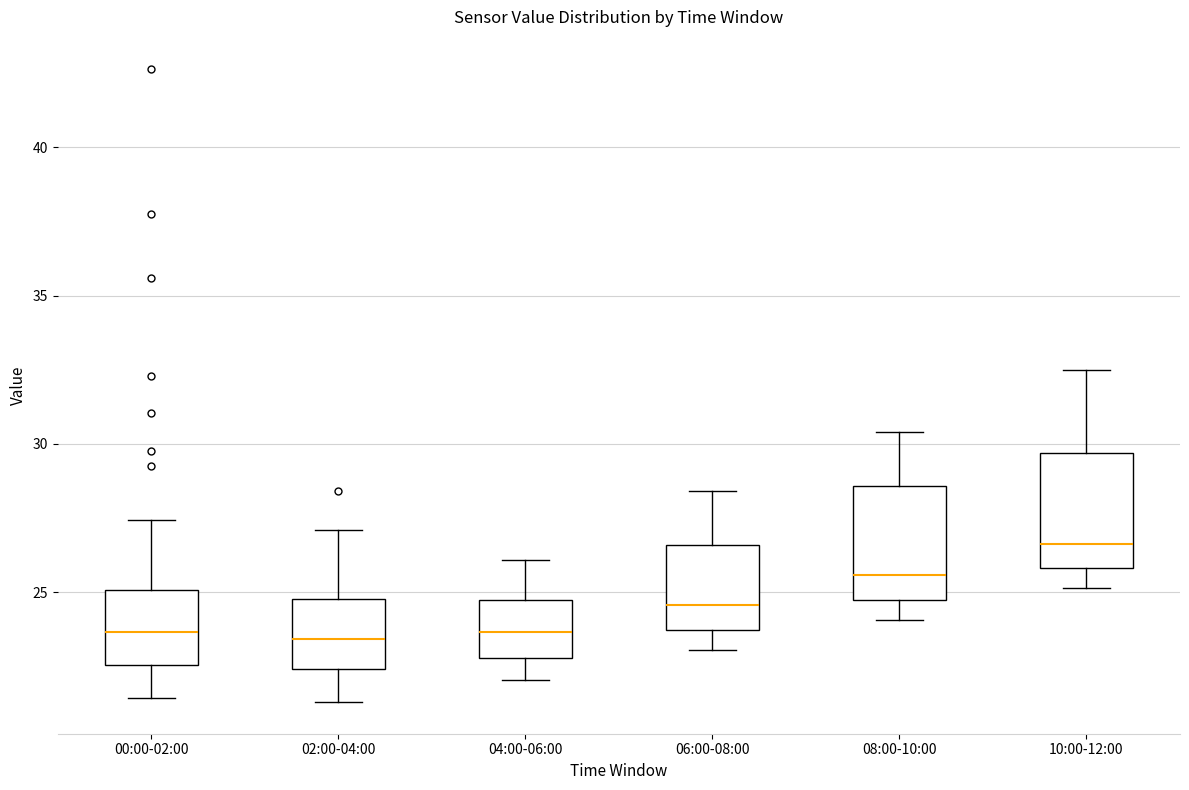

Which box has the highest median line?

10:00-12:00